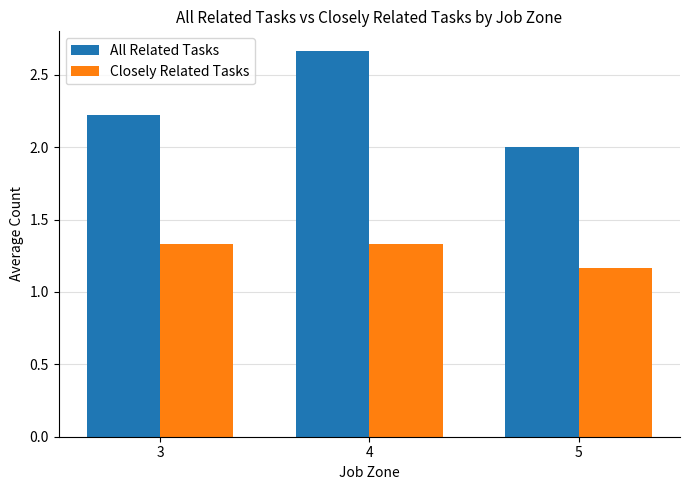

Which series has the largest total across all categories?

All Related Tasks